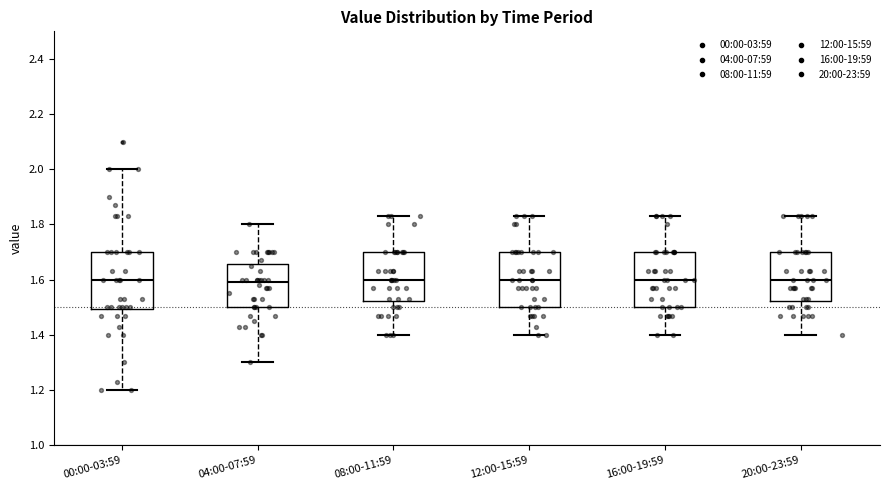

Reading left to right, transcribe this box plot: for each box, give where its median line is, the range the box spans, and where its two whiskers end, as read against the y-axis. The values are not printed on the chart, so give them approximately, as read against the axis.

00:00-03:59: median 1.60, box 1.50 to 1.70, whiskers 1.20 to 2.00
04:00-07:59: median 1.60, box 1.50 to 1.66, whiskers 1.30 to 1.80
08:00-11:59: median 1.60, box 1.52 to 1.70, whiskers 1.40 to 1.84
12:00-15:59: median 1.60, box 1.50 to 1.70, whiskers 1.40 to 1.84
16:00-19:59: median 1.60, box 1.50 to 1.70, whiskers 1.40 to 1.84
20:00-23:59: median 1.60, box 1.52 to 1.70, whiskers 1.40 to 1.84